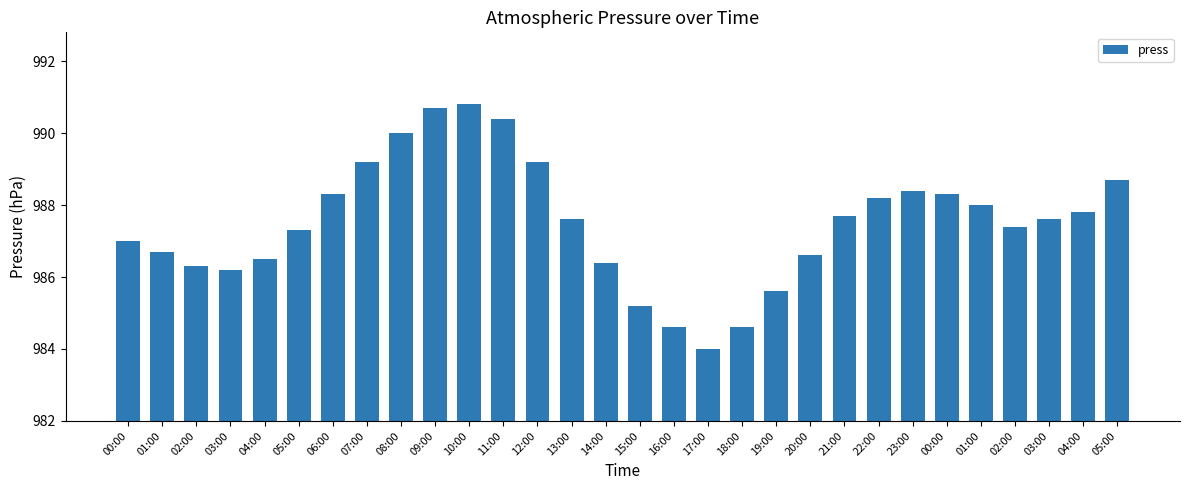

How many bars are there in total?

30